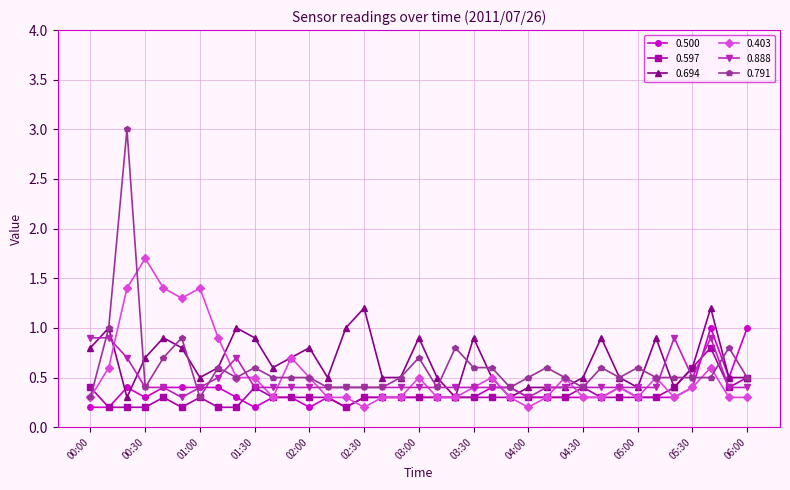

How many 0.500 values are between 0 and 1?

37